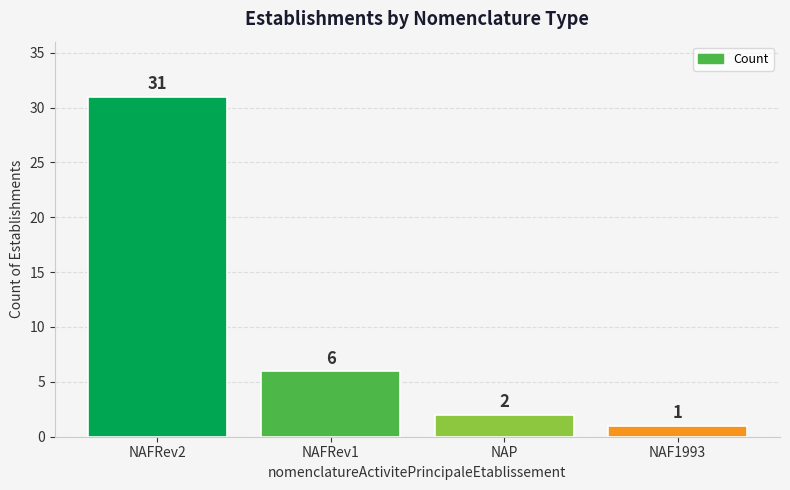

Reading left to right, transcribe all the data shown in this chart.

31	6	2	1